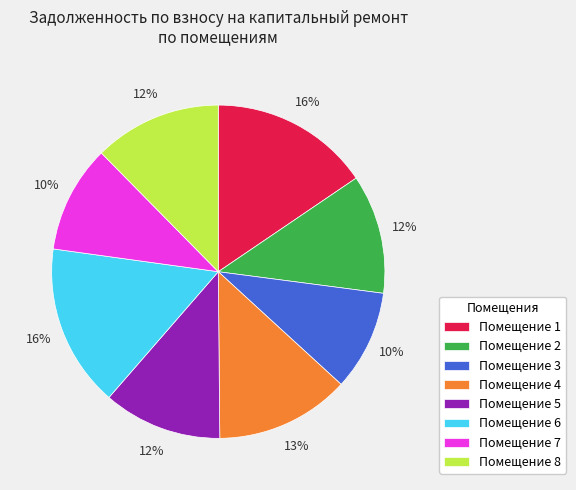

Is there a majority slice in this chart?

No